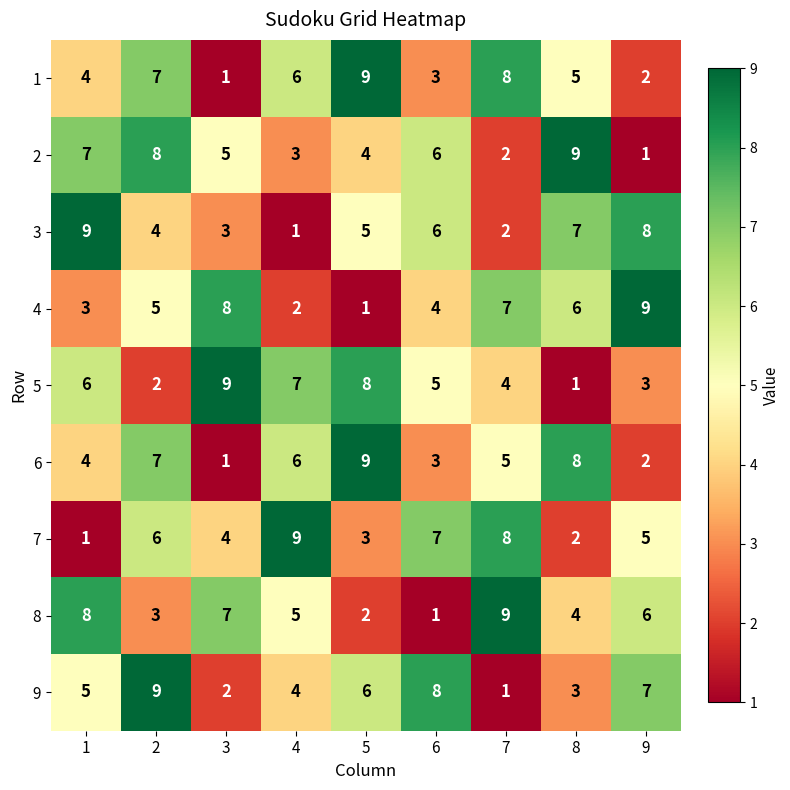

How many distinct data groups are displayed?

9